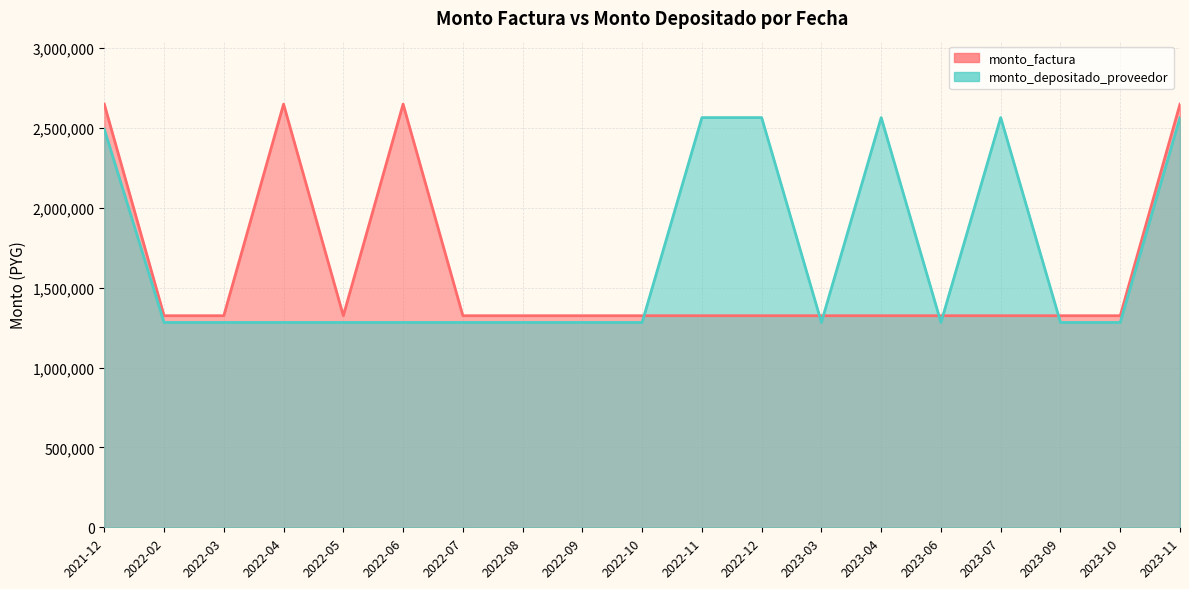

At which label is monto_depositado_proveedor closest to 1924261?

2021-12